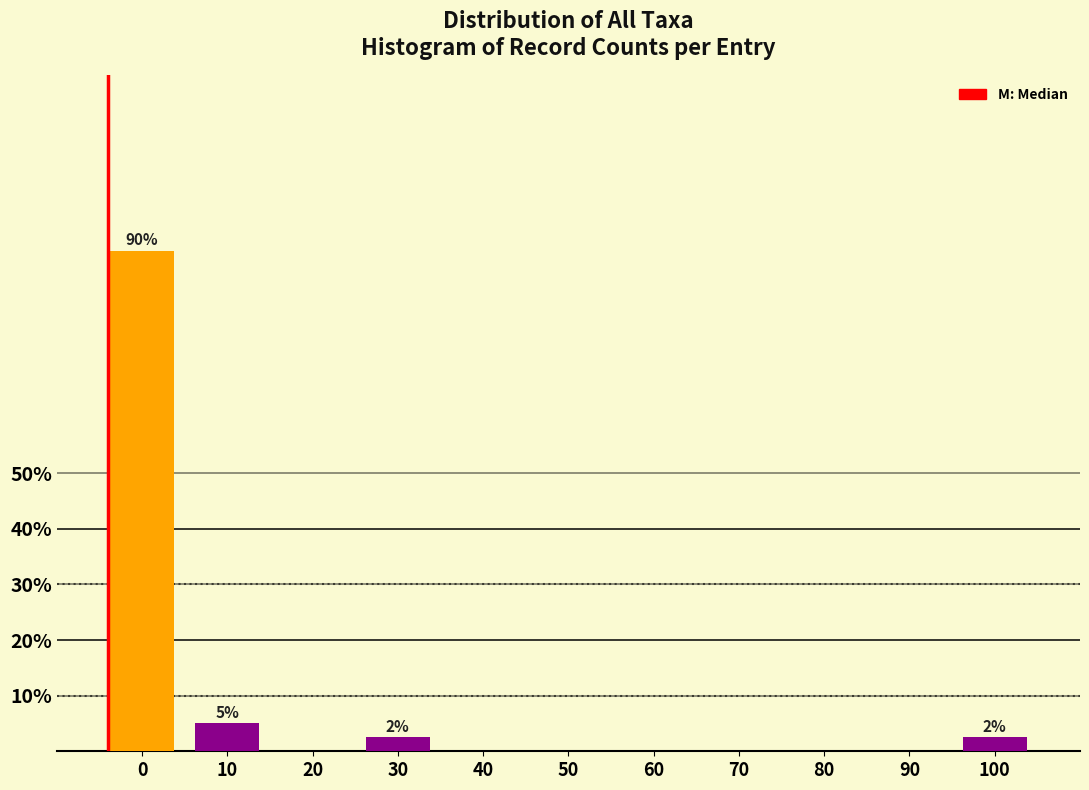

Reading left to right, extract all data points from this chart.

0=90.0	10=5.0	20=0.0	30=2.5	40=0.0	50=0.0	60=0.0	70=0.0	80=0.0	90=0.0	100=2.5